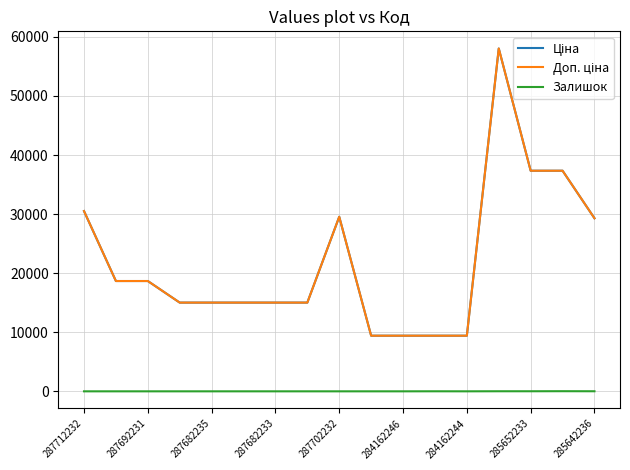

Does the chart have visible grid lines?

Yes